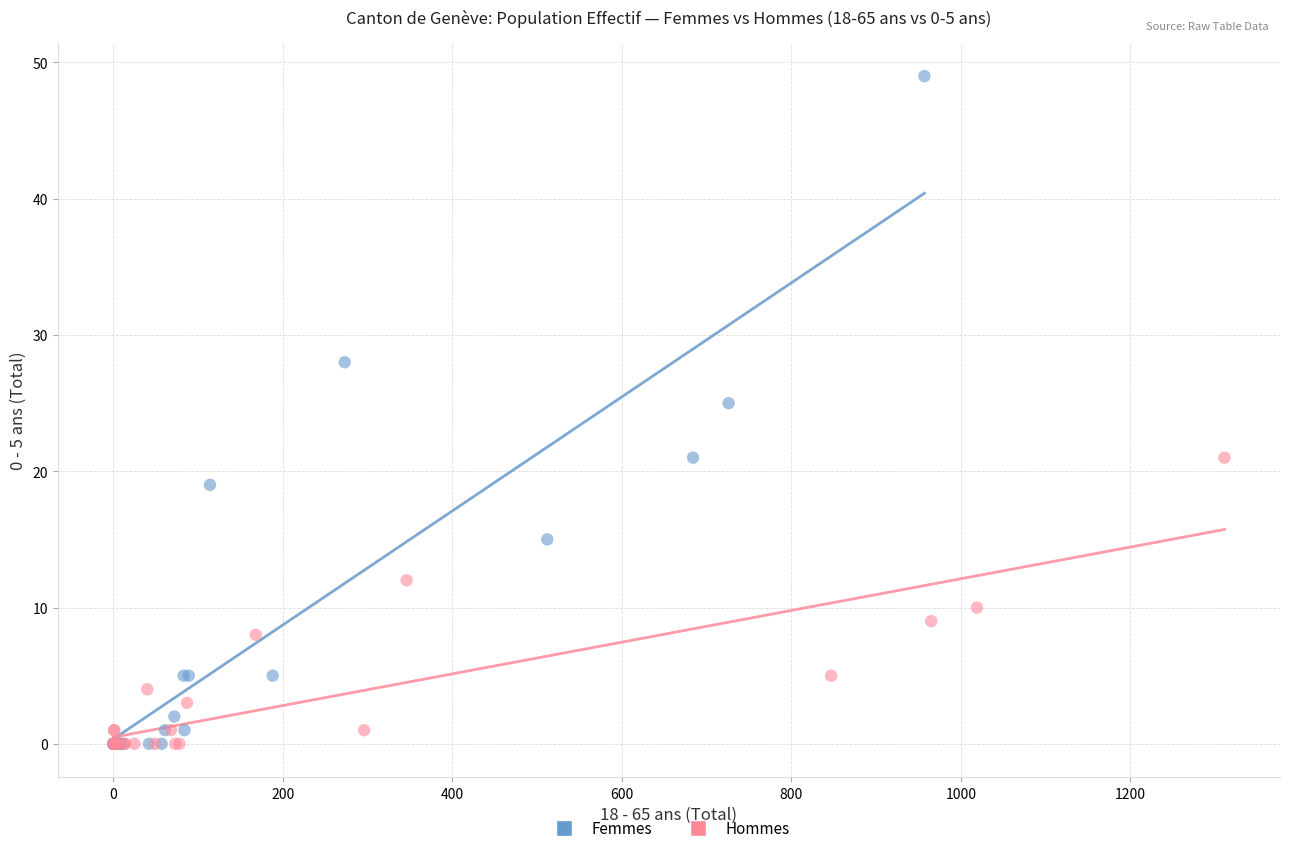

Which series reaches the maximum Y coordinate?

Femmes